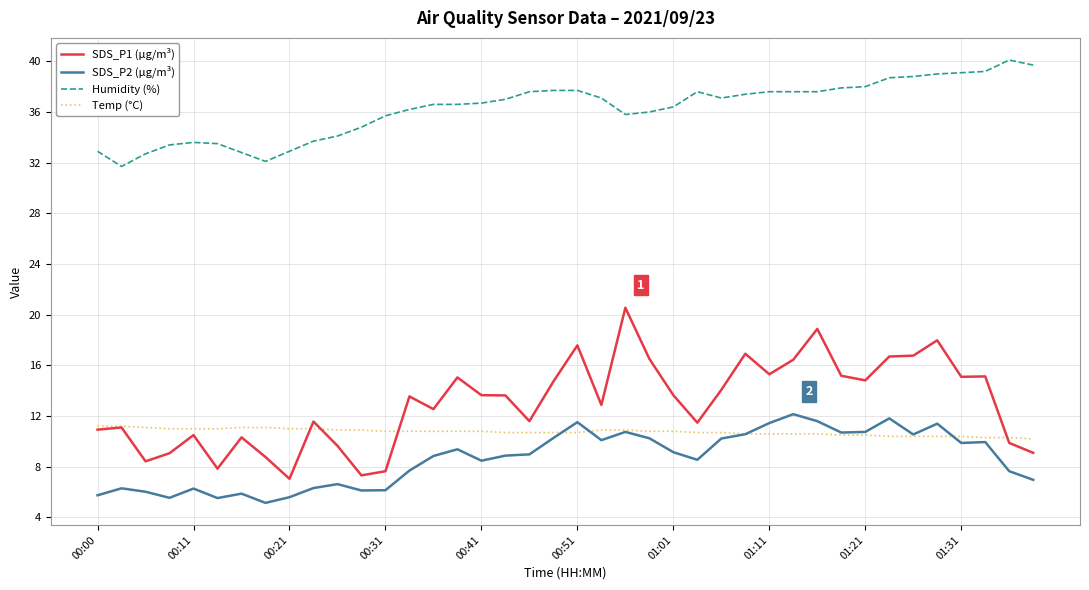

Which series has the largest range (max minus min)?

SDS_P1 (µg/m³)